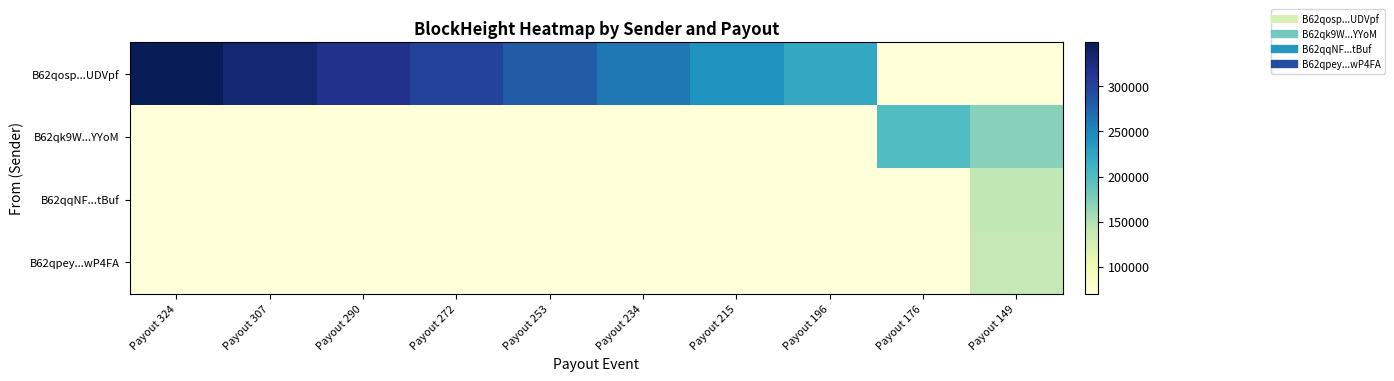

At how many categories does at least one series exceed 207505?

8